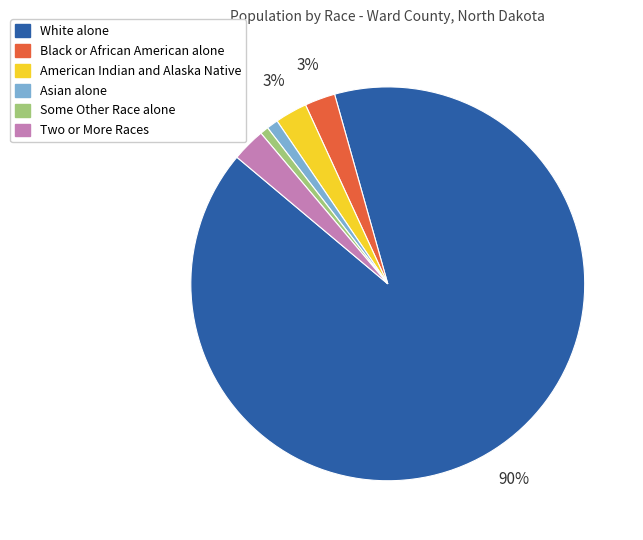

How many slices are in this pie chart?

6